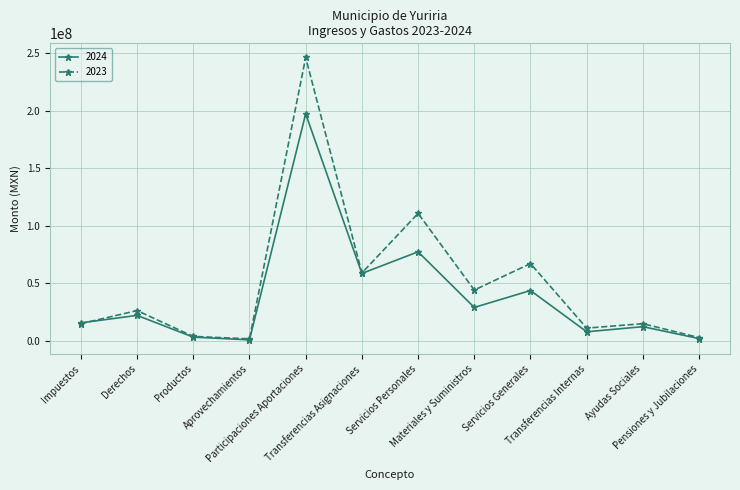

What is the smallest value displayed?

834005.7